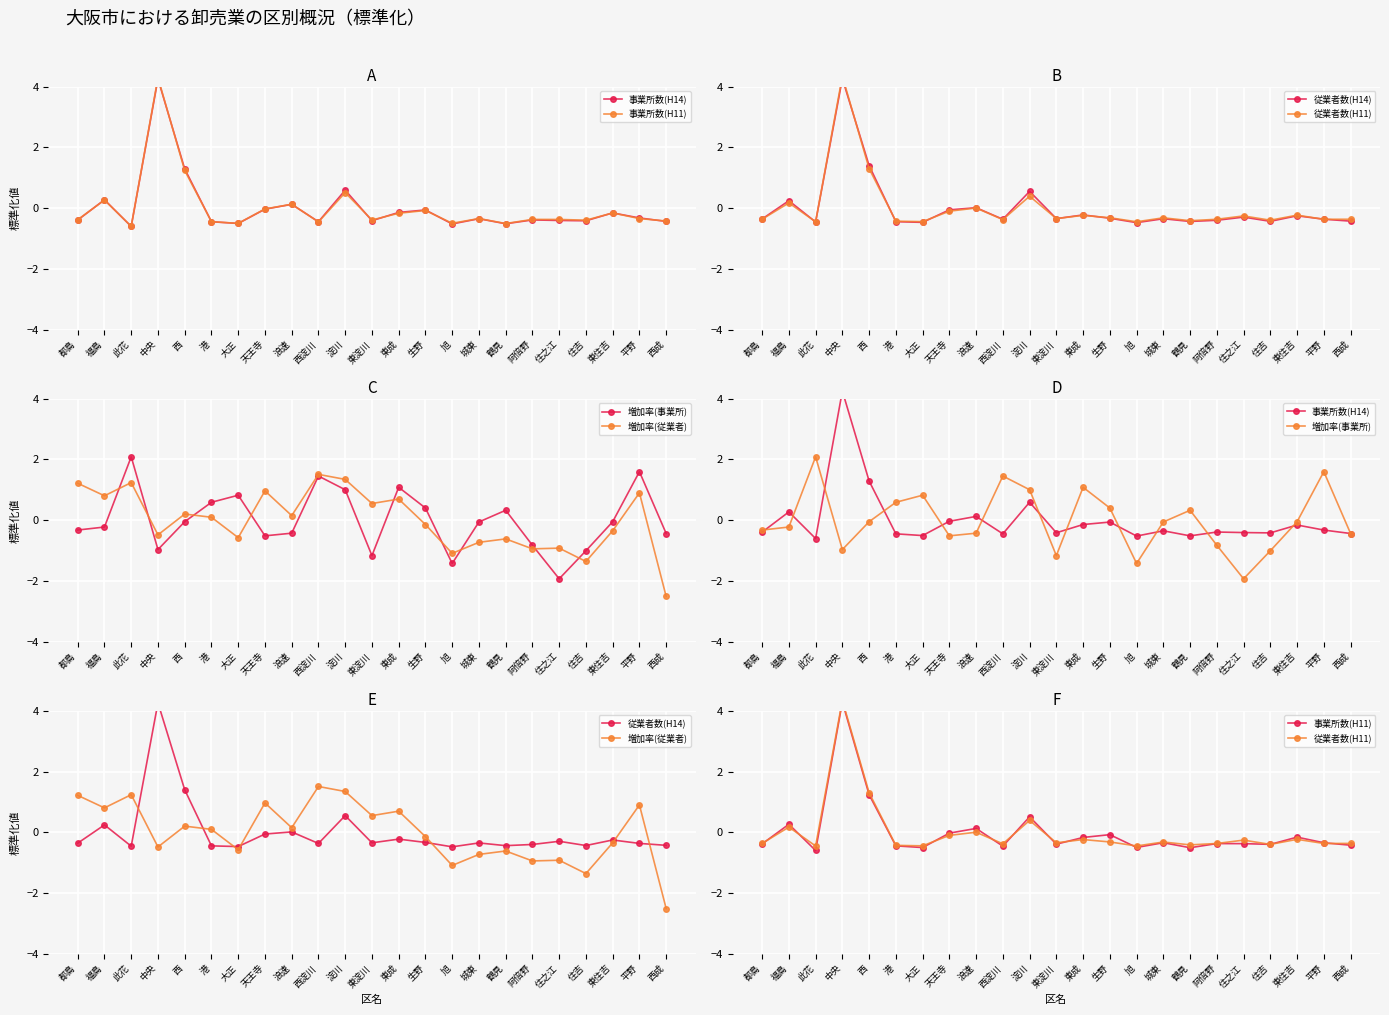

Reading right to left, list all the values displayed in this chart.

事業所数(H14): -0.4	-0.3	-0.2	-0.4	-0.4	-0.4	-0.5	-0.3	-0.5	-0.1	-0.1	-0.4	0.6	-0.4	0.1	-0.0	-0.5	-0.4	1.3	4.3	-0.6	0.3	-0.4
事業所数(H11): -0.4	-0.3	-0.2	-0.4	-0.4	-0.4	-0.5	-0.3	-0.5	-0.1	-0.2	-0.4	0.5	-0.5	0.1	-0.0	-0.5	-0.4	1.2	4.3	-0.6	0.3	-0.4
従業者数(H14): -0.4	-0.4	-0.3	-0.4	-0.3	-0.4	-0.4	-0.3	-0.5	-0.3	-0.2	-0.3	0.6	-0.4	0.0	-0.1	-0.5	-0.4	1.4	4.3	-0.5	0.2	-0.4
従業者数(H11): -0.4	-0.4	-0.2	-0.4	-0.3	-0.4	-0.4	-0.3	-0.4	-0.3	-0.2	-0.3	0.4	-0.4	0.0	-0.1	-0.4	-0.4	1.3	4.3	-0.4	0.2	-0.4
増加率(事業所): -0.4	1.6	-0.0	-1.0	-1.9	-0.8	0.3	-0.1	-1.4	0.4	1.1	-1.2	1.0	1.5	-0.4	-0.5	0.8	0.6	-0.0	-1.0	2.1	-0.2	-0.3
増加率(従業者): -2.5	0.9	-0.3	-1.4	-0.9	-0.9	-0.6	-0.7	-1.1	-0.1	0.7	0.6	1.3	1.5	0.2	1.0	-0.6	0.1	0.2	-0.5	1.2	0.8	1.2